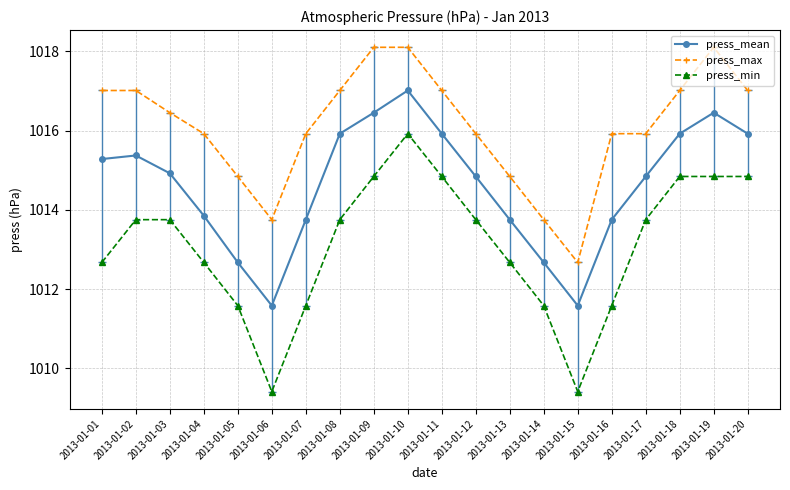

What is the value of the press_min point at the 15th from the left?

1009.4